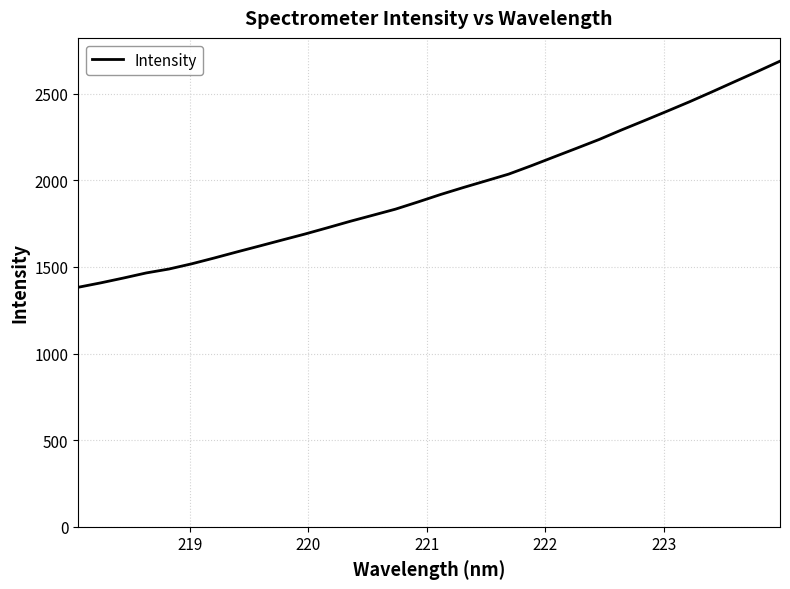

What is the difference between the maximum and minimum values?

1304.9